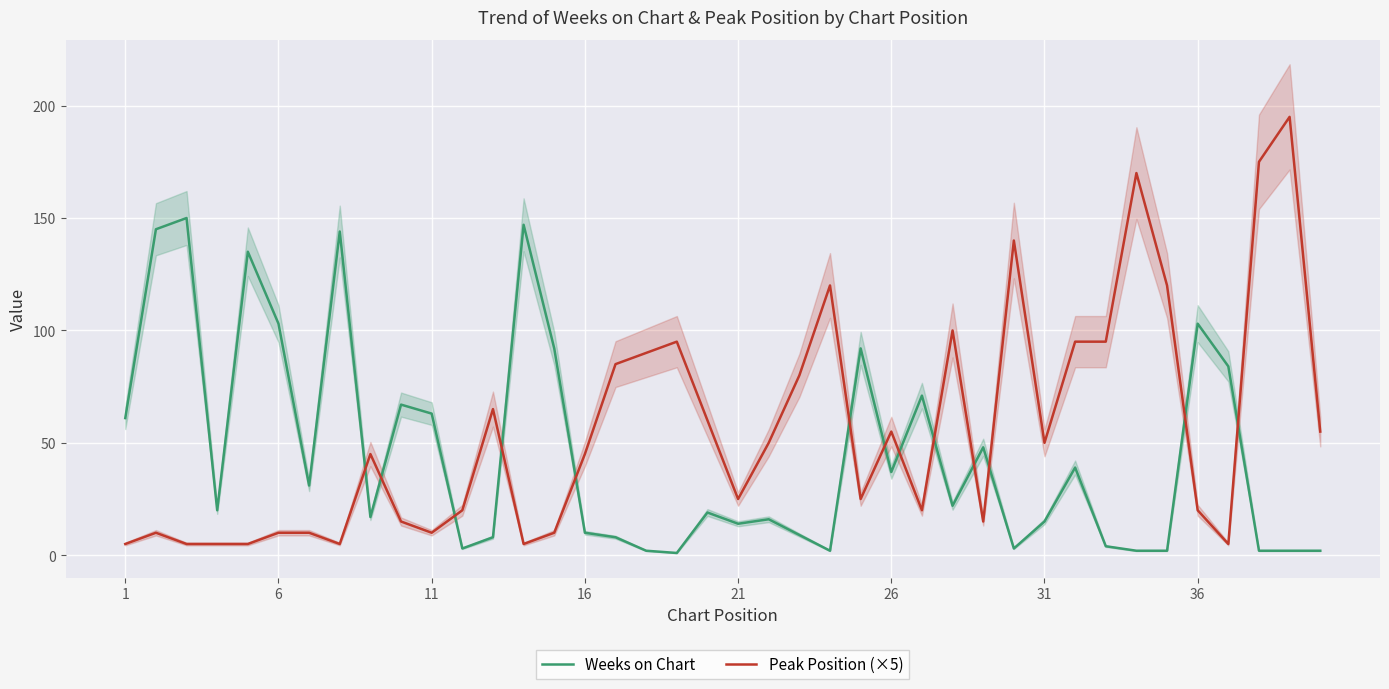

Reading left to right, what are all the values shown in this chart?

Weeks on Chart: 61	145	150	20	135	103	31	144	17	67	63	3	8	147	92	10	8	2	1	19	14	16	9	2	92	37	71	22	48	3	15	39	4	2	2	103	84	2	2	2
Peak Position (×5): 5	10	5	5	5	10	10	5	45	15	10	20	65	5	10	45	85	90	95	60	25	50	80	120	25	55	20	100	15	140	50	95	95	170	120	20	5	175	195	55